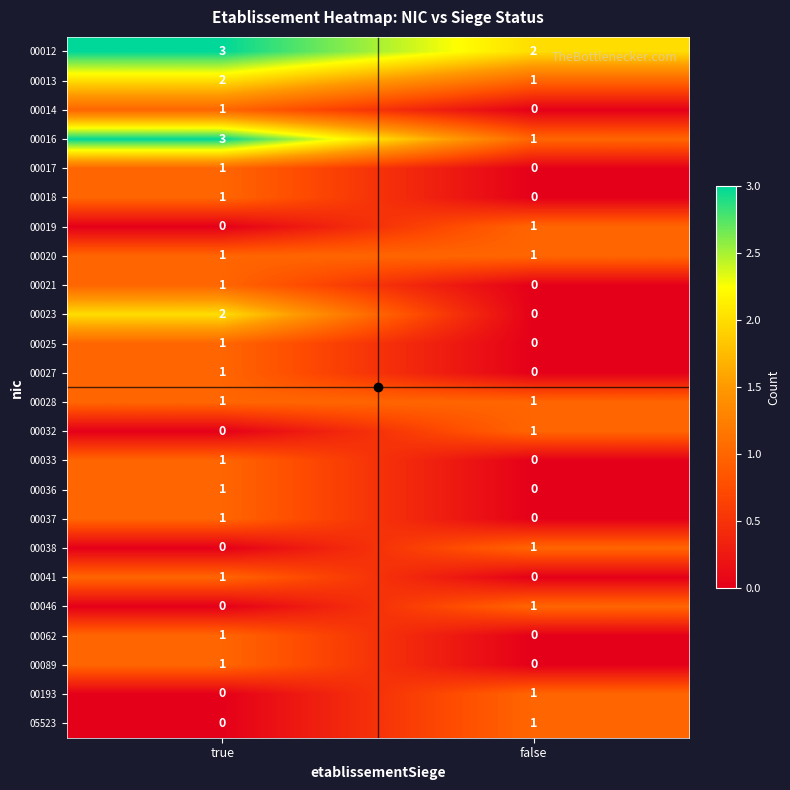

At which label is 00017 closest to 0?

false